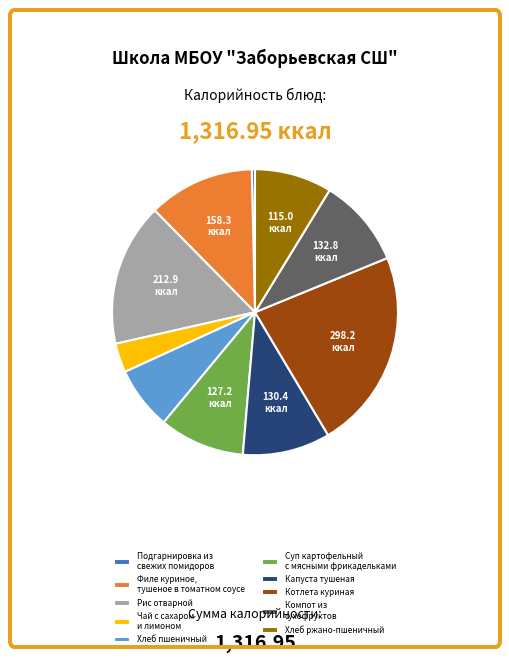

Is it true that Котлета куриная is 37% of the pie?

False